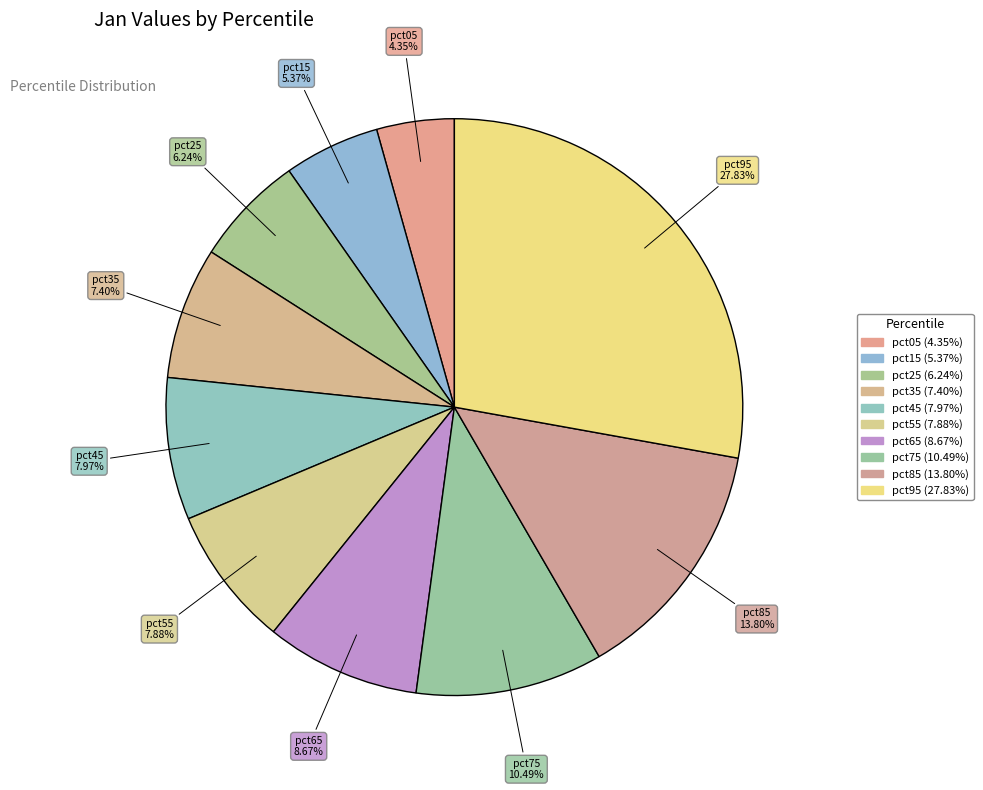

How many slices are in this pie chart?

10